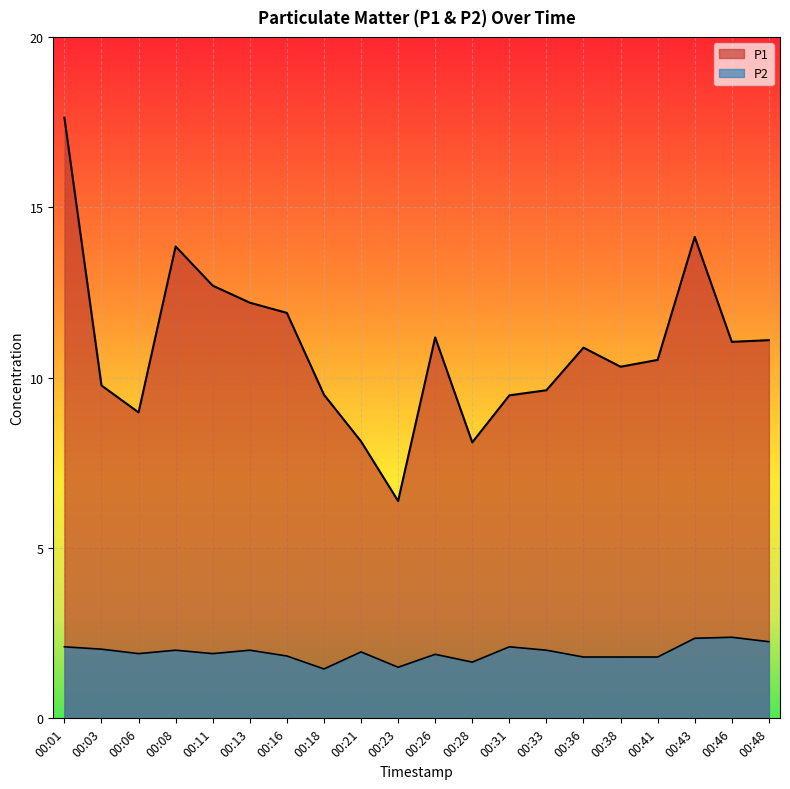

What is the highest value of the P2 series?

2.4